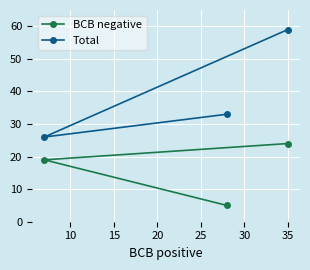

How many categories are shown in the chart?

3